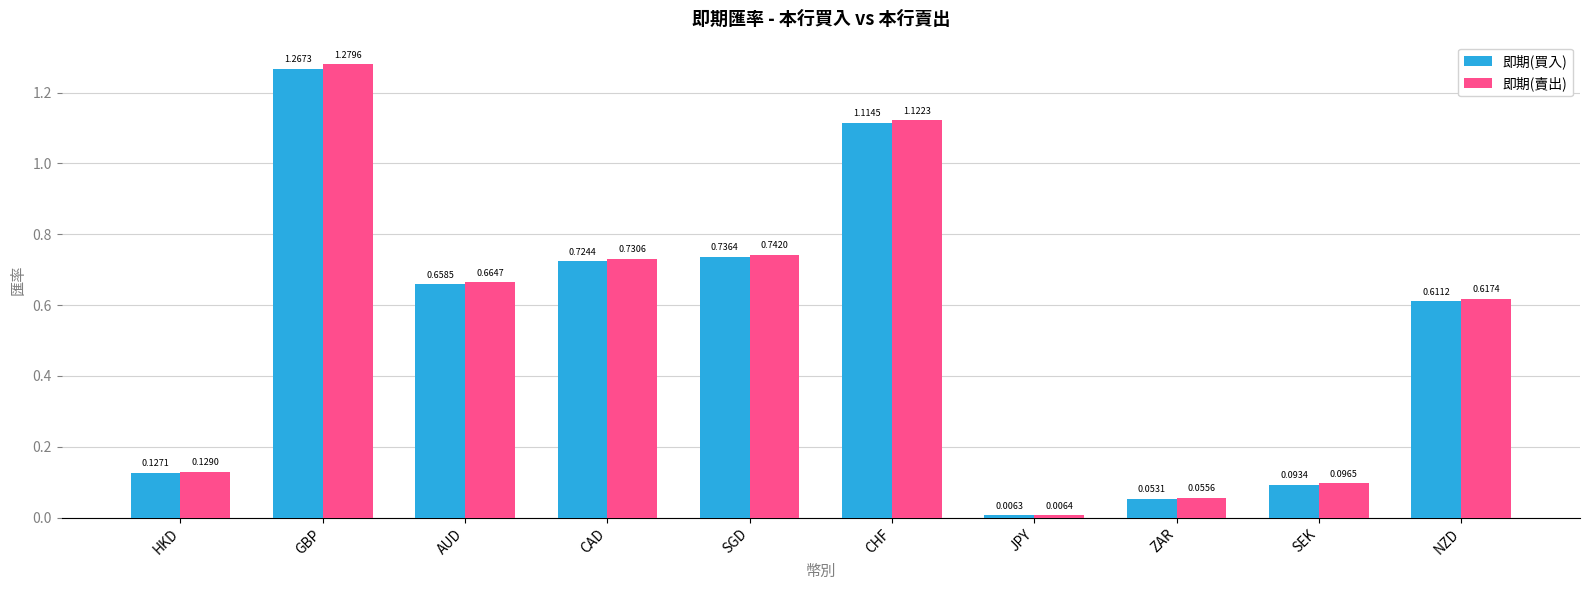

What is the average value of the 即期(買入) series?

0.5